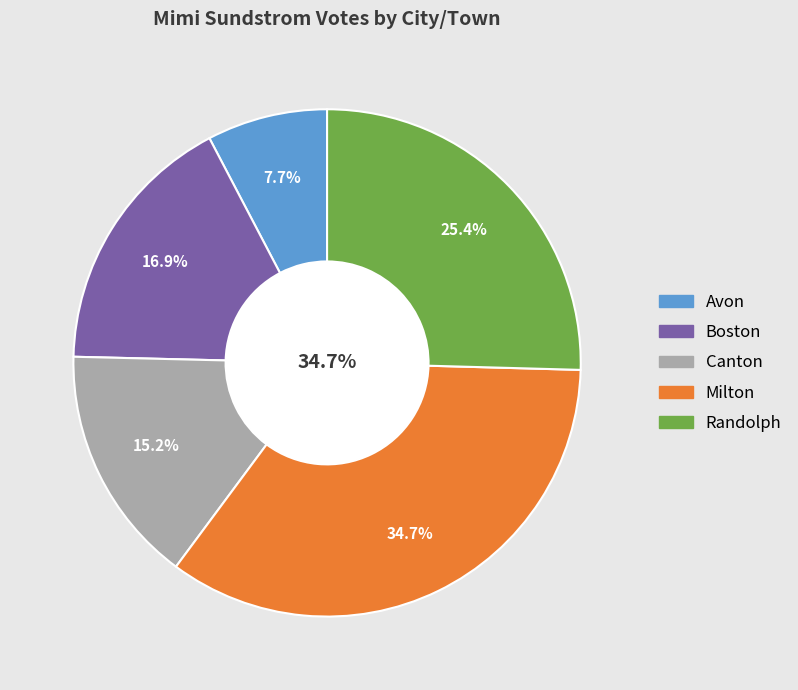

Is it true that Canton is 20% of the pie?

False